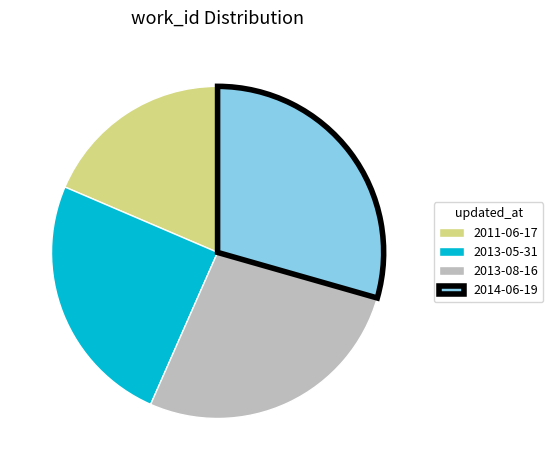

Is there a majority slice in this chart?

No